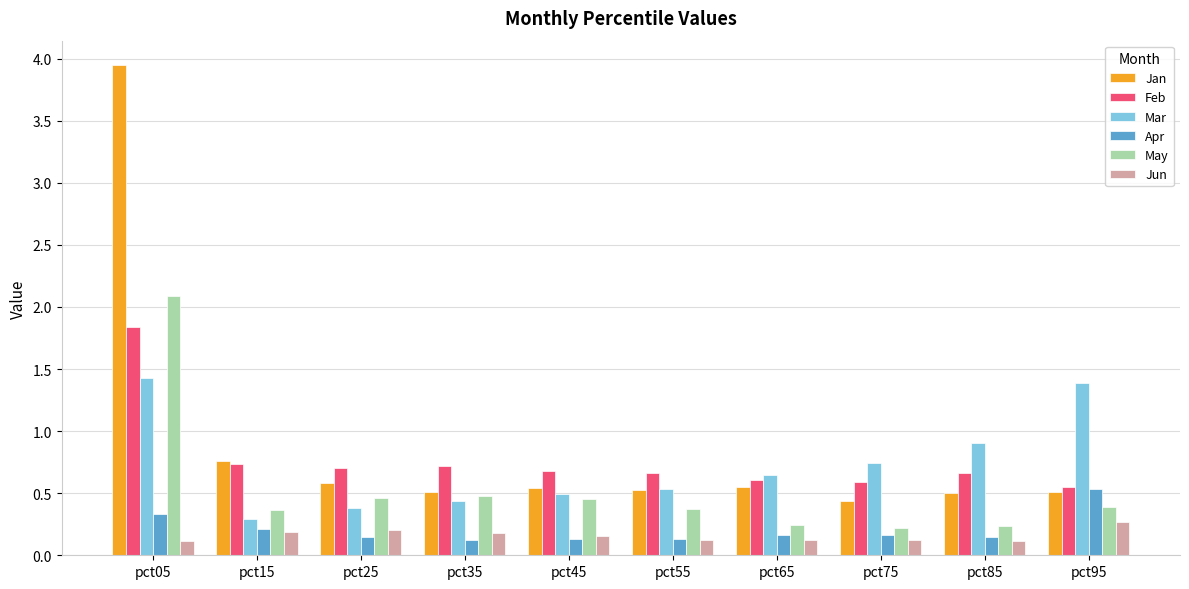

What is the total value across all series at pct75?

2.3